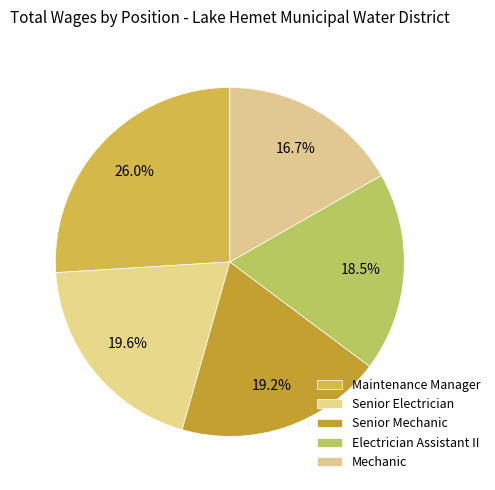

To the nearest percent, what portion does Senior Electrician represent?

20%